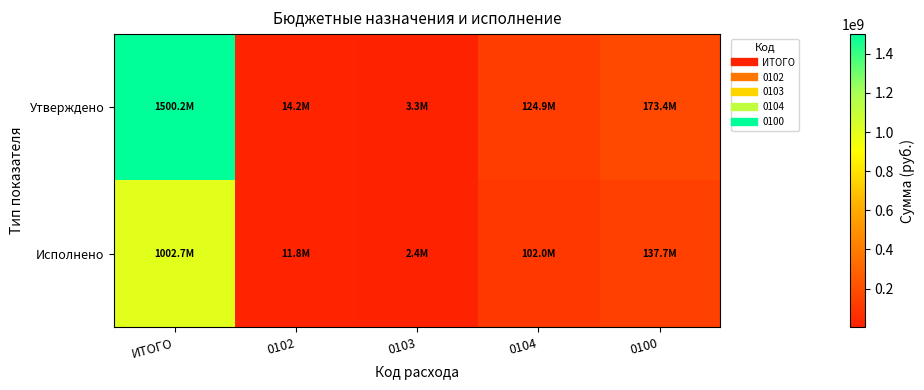

Rank the series at 0103 from highest to lowest value.

Утверждено, Исполнено